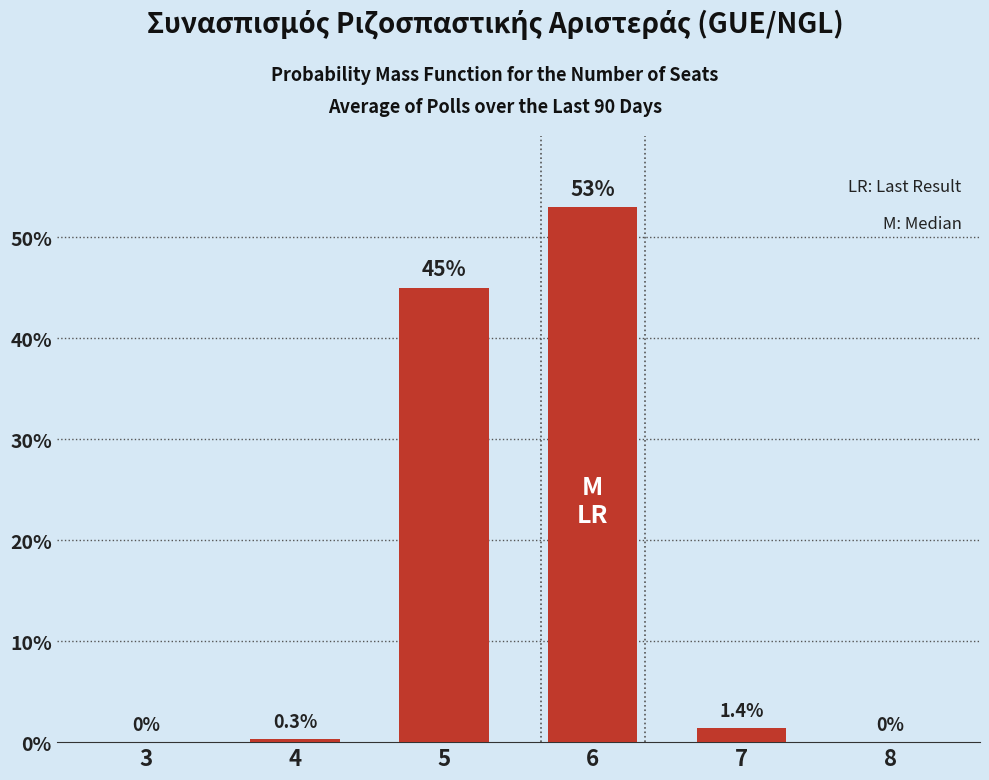

Reading right to left, list all the values displayed in this chart.

8=0.0	7=1.4	6=53.0	5=45.0	4=0.3	3=0.0